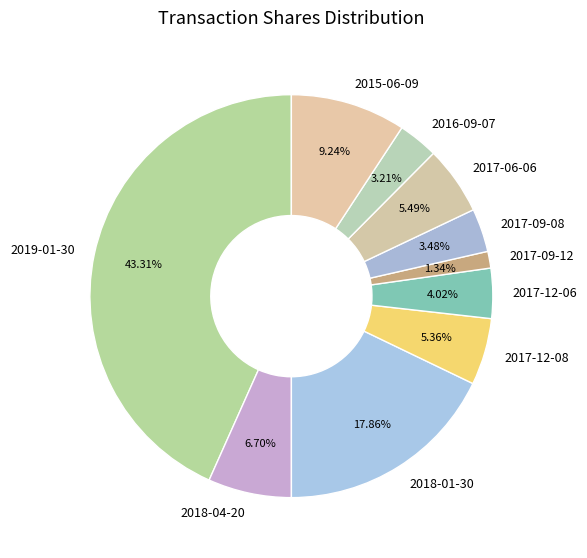

How much of the chart is everything except 2017-12-08?

94.6%